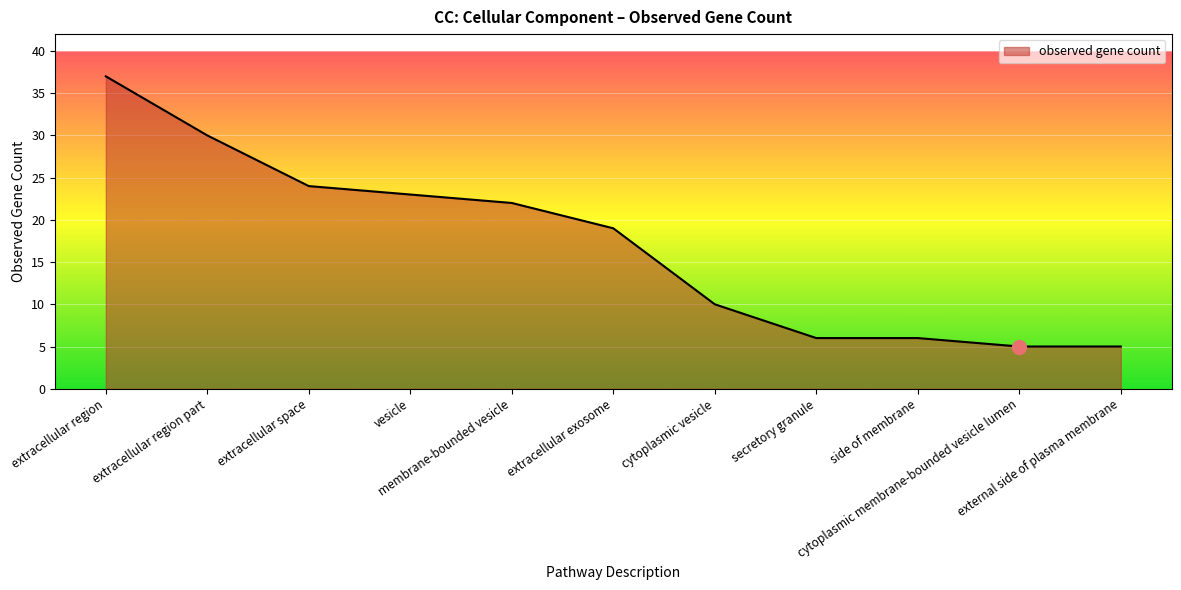

What is the sum of the values at external side of plasma membrane and extracellular space?

29